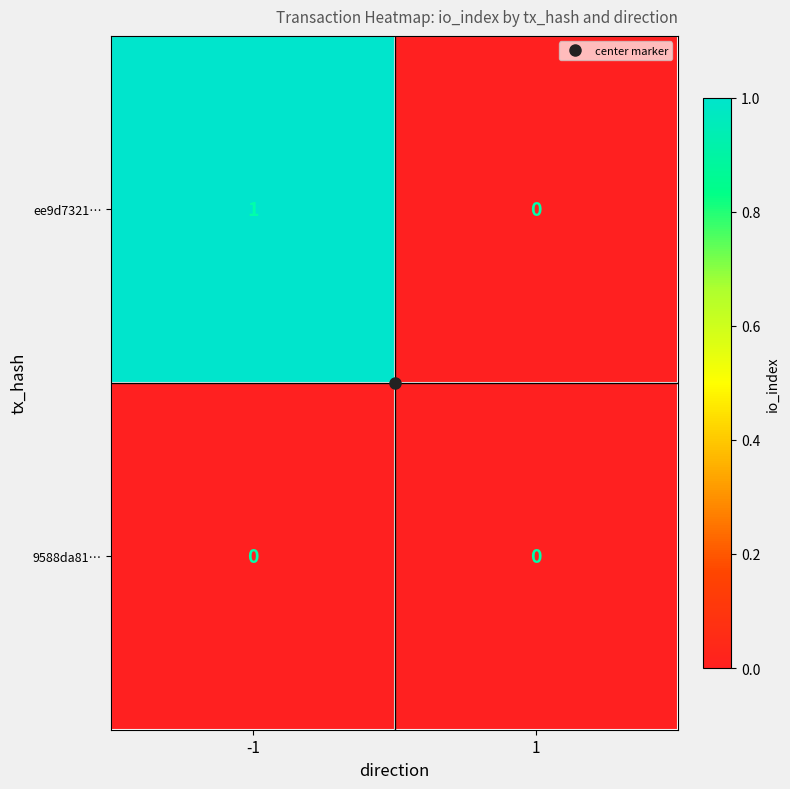

At -1, list the series in order from largest to smallest.

ee9d7321…, 9588da81…